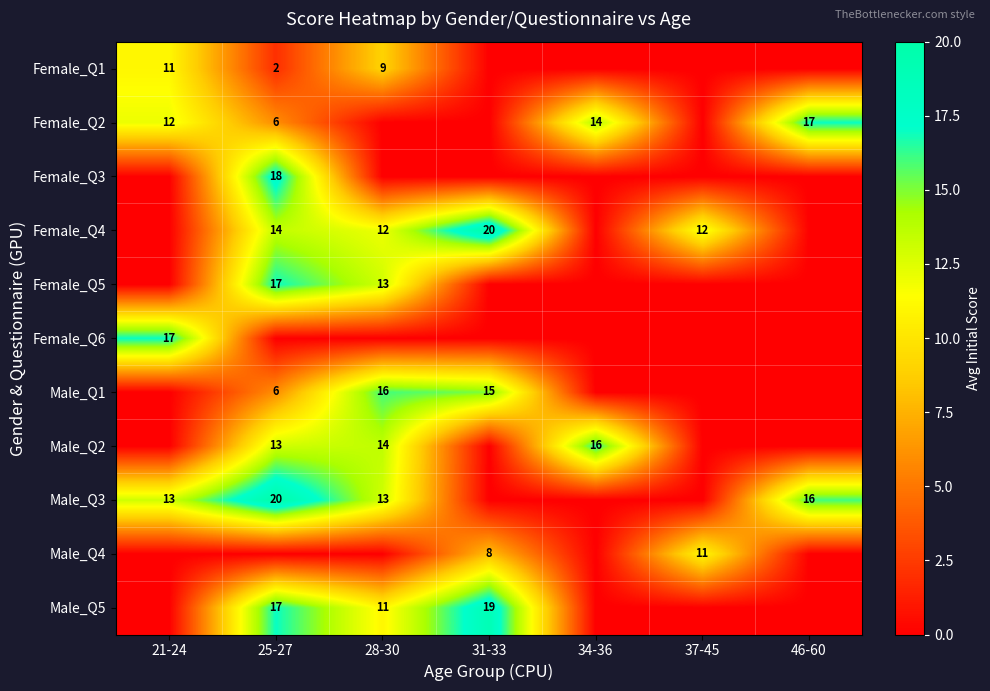

The value of Male_Q4 at 37-45 is 11. True or false?

True